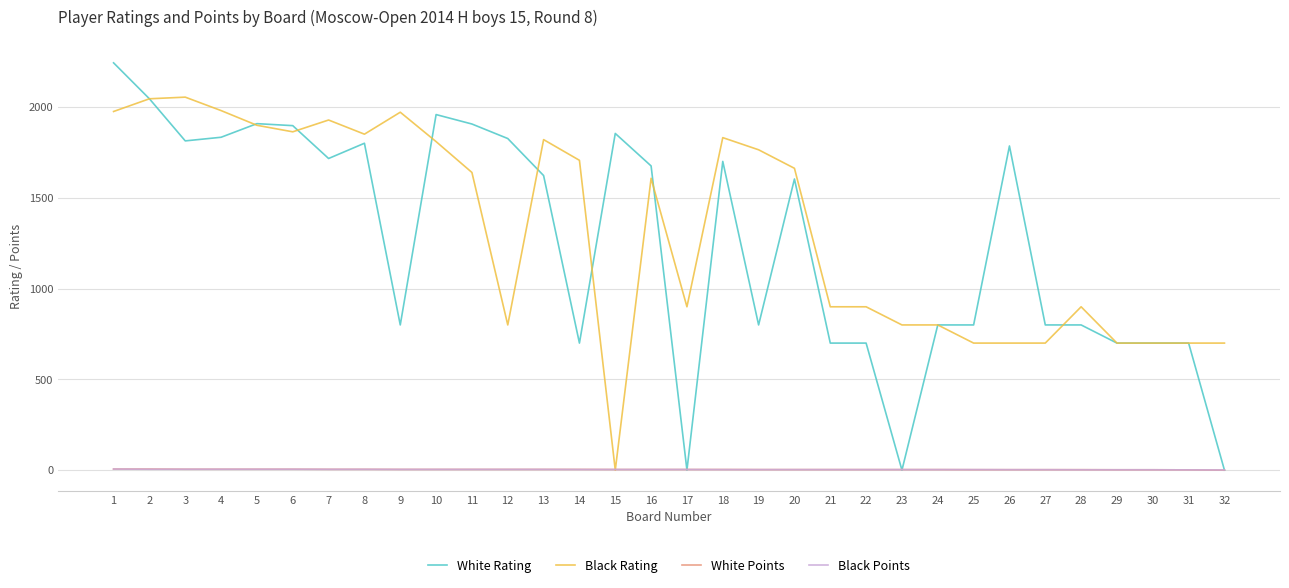

What is the greatest value displayed?

2244.0